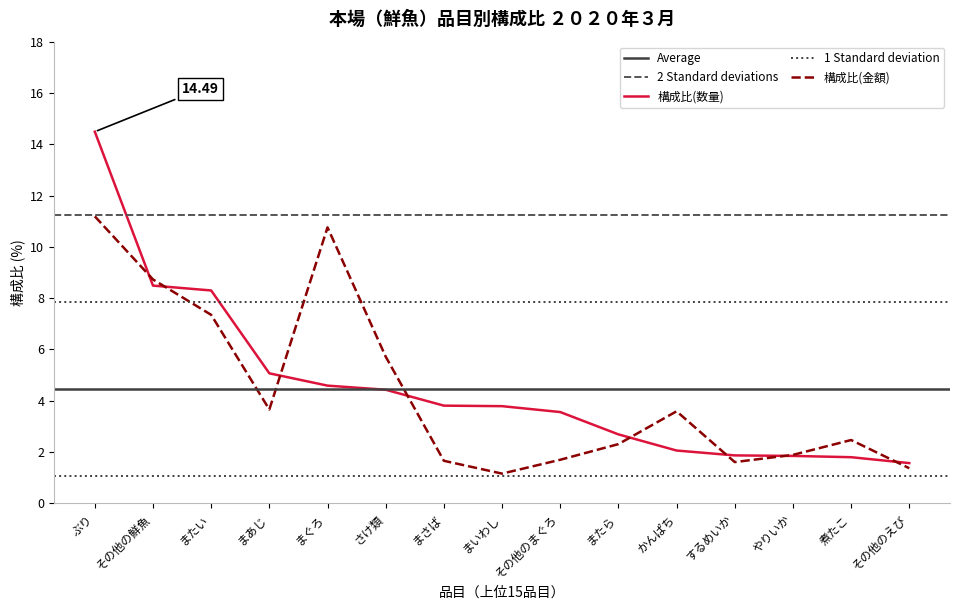

Reading left to right, extract all data points from this chart.

構成比(数量): ぶり=14.5	その他の鮮魚=8.5	またい=8.3	まあじ=5.1	まぐろ=4.6	さけ類=4.4	まさば=3.8	まいわし=3.8	その他のまぐろ=3.6	またら=2.7	かんぱち=2.1	するめいか=1.9	やりいか=1.9	煮たこ=1.8	その他のえび=1.6
構成比(金額): ぶり=11.2	その他の鮮魚=8.7	またい=7.3	まあじ=3.7	まぐろ=10.8	さけ類=5.7	まさば=1.7	まいわし=1.2	その他のまぐろ=1.7	またら=2.3	かんぱち=3.6	するめいか=1.6	やりいか=1.9	煮たこ=2.5	その他のえび=1.4